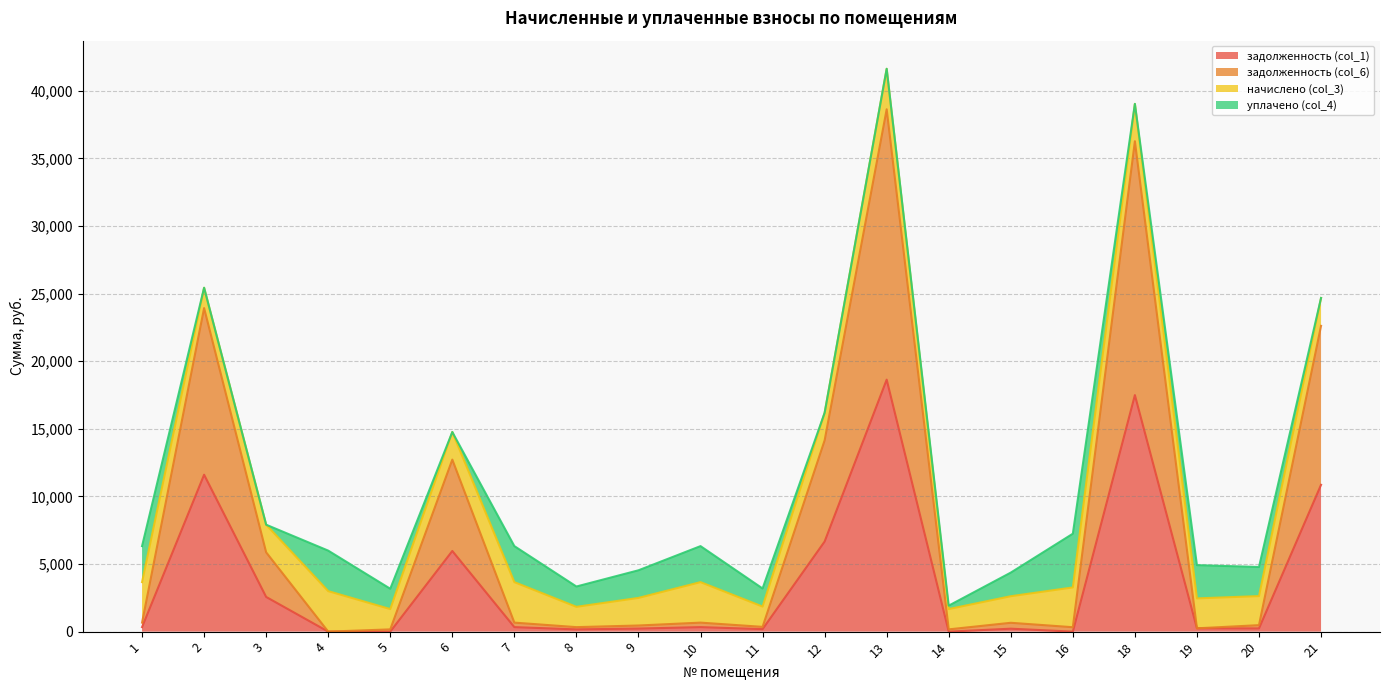

True or false: задолженность (col_6) has a value of 56943.8 at 18.

False